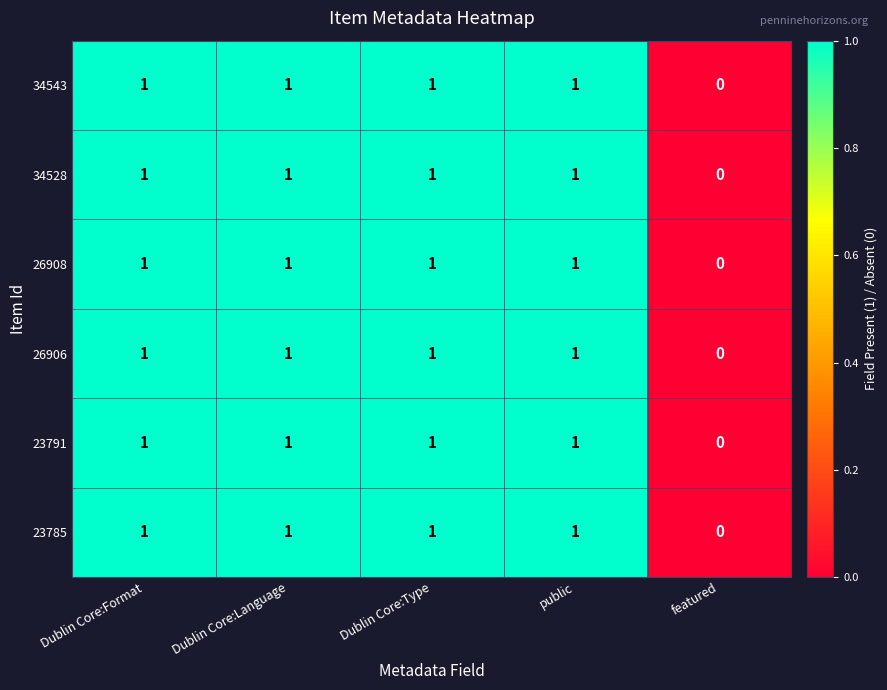

How many distinct data groups are displayed?

6